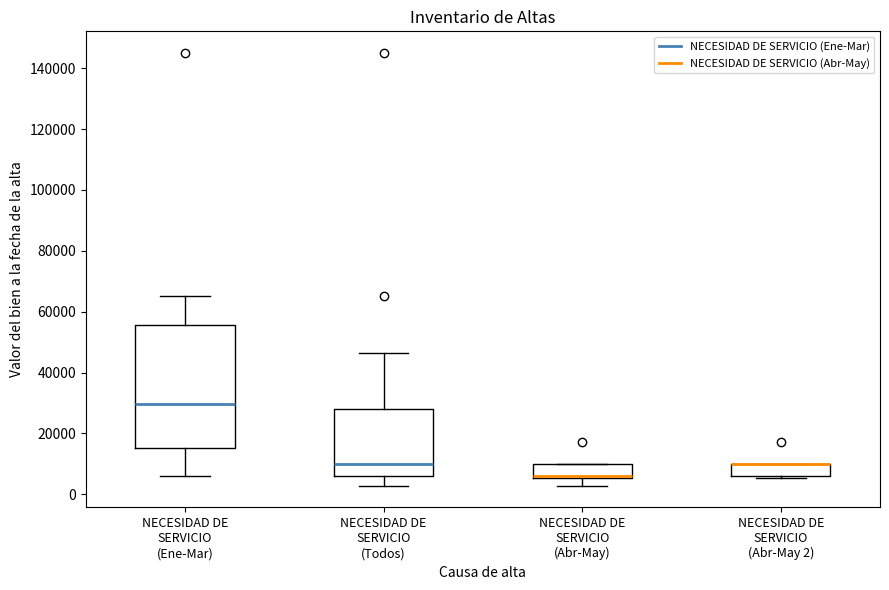

Reading left to right, read every box against the y-axis: the position of its median line, the range the box covers, and the ends of its whiskers. The values are not printed on the chart, so give them approximately, as read against the axis.

NECESIDAD DE SERVICIO (Ene-Mar): median 30000, box 16000 to 56000, whiskers 6000 to 66000
NECESIDAD DE SERVICIO (Todos): median 10000, box 6000 to 28000, whiskers 2000 to 46000
NECESIDAD DE SERVICIO (Abr-May): median 6000 (just above the box's lower edge), box 6000 to 10000, whiskers 2000 to 10000
NECESIDAD DE SERVICIO (Abr-May 2): median 10000 (drawn on the box's upper edge), box 6000 to 10000, whiskers 6000 (just below the box's lower edge) to 10000